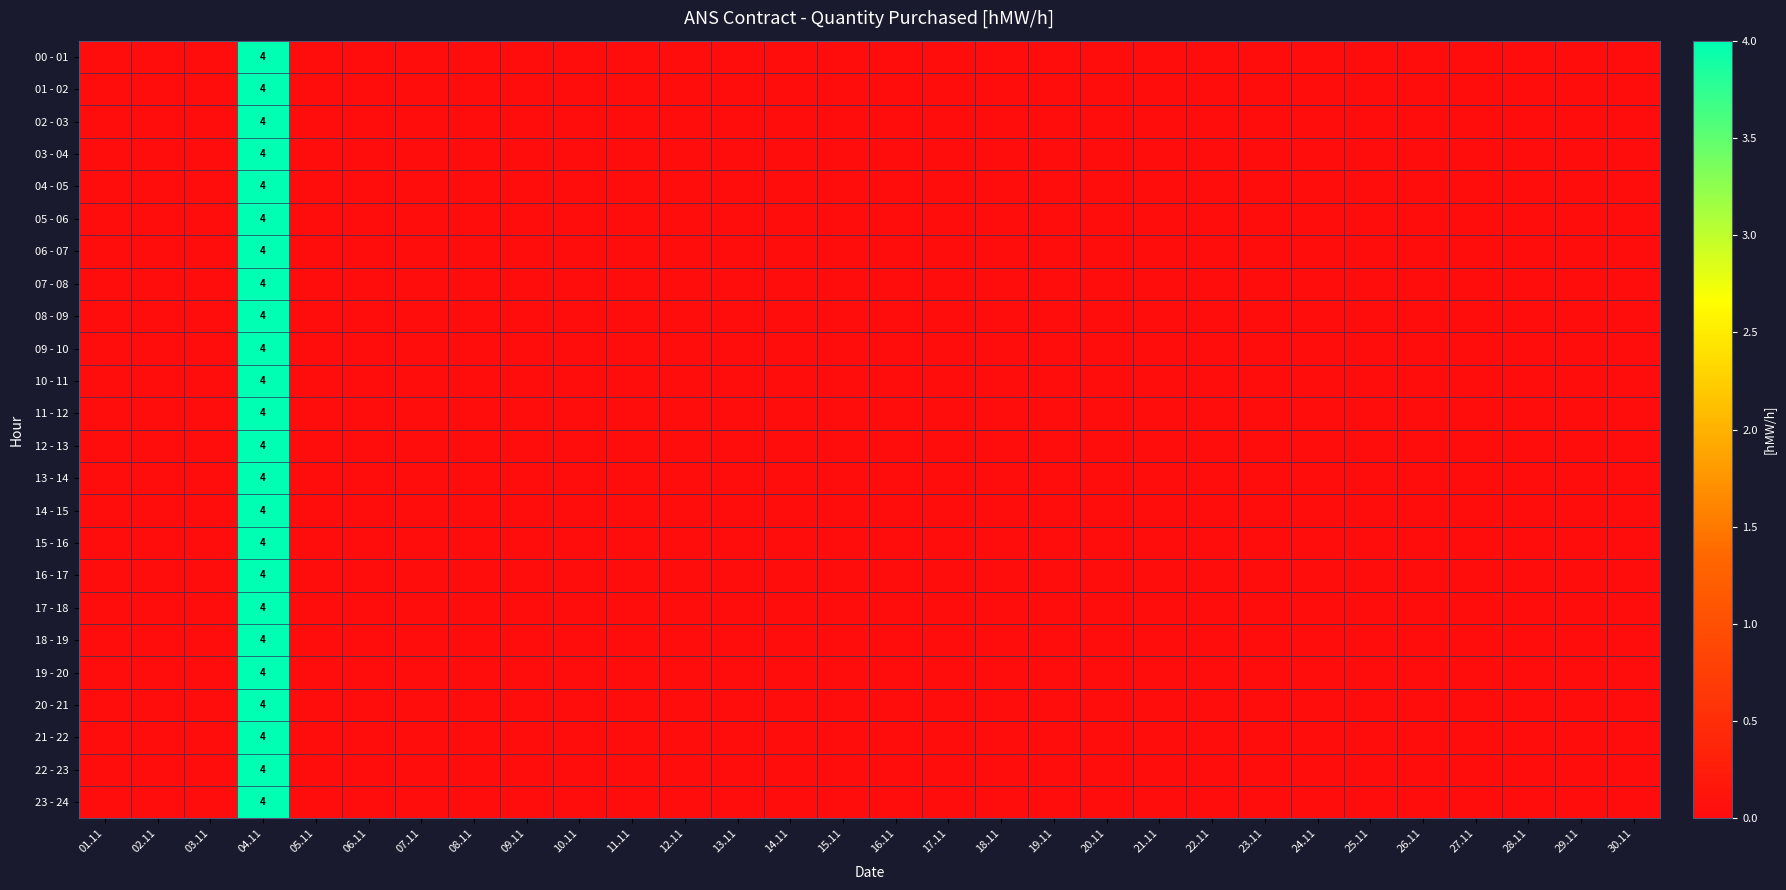

The value of 10 - 11 at 04.11 is 4. True or false?

True